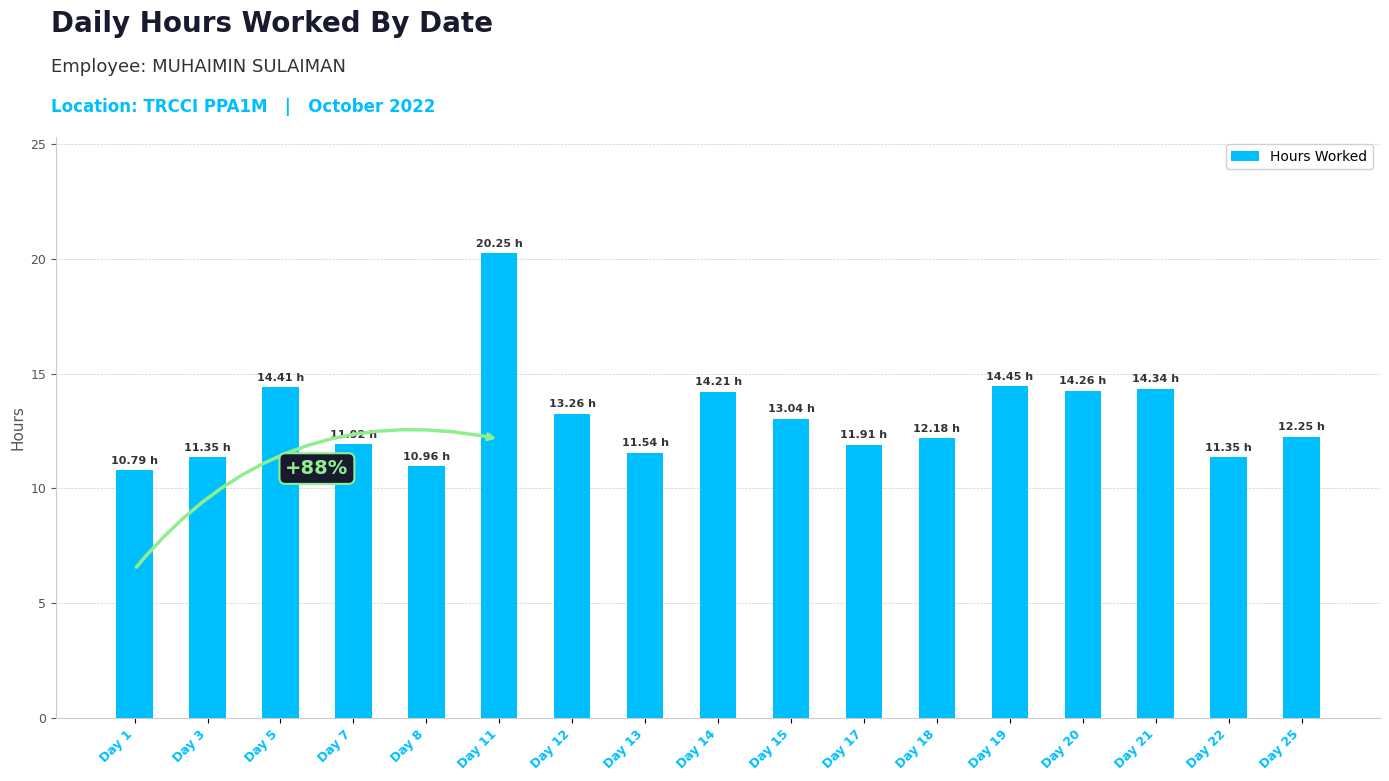

What is the difference between the maximum and minimum values?

9.5